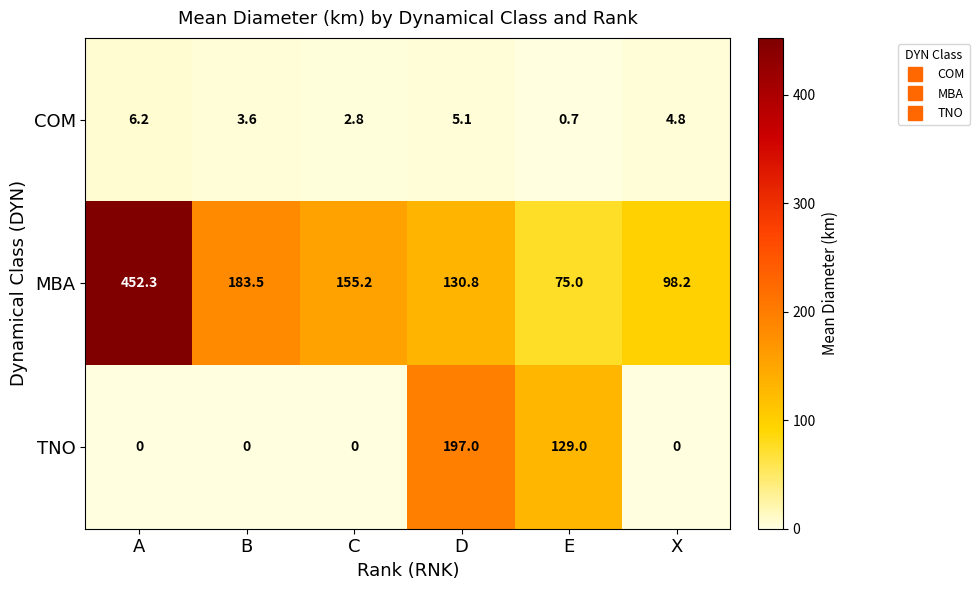

List the series in order of their peak value, highest first.

MBA, TNO, COM